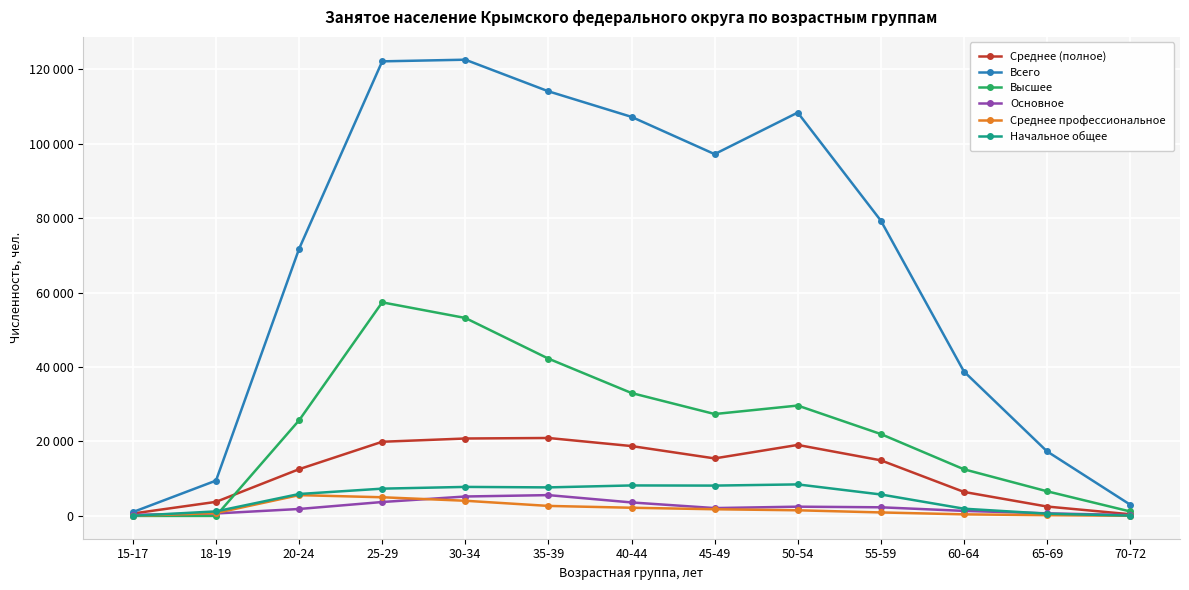

True or false: Начальное общее has a value of 8146 at 45-49.

True